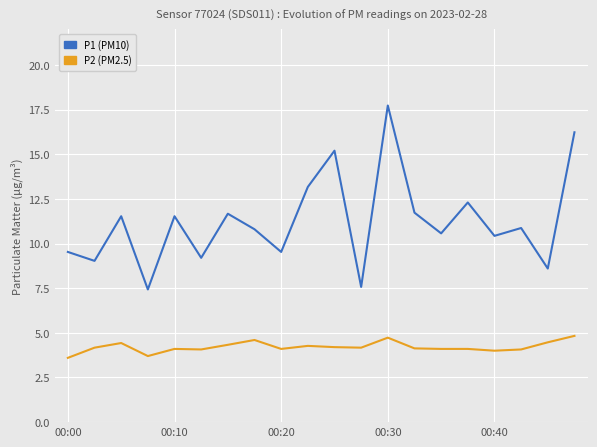

Which series has the widest spread of values?

P1 (PM10)